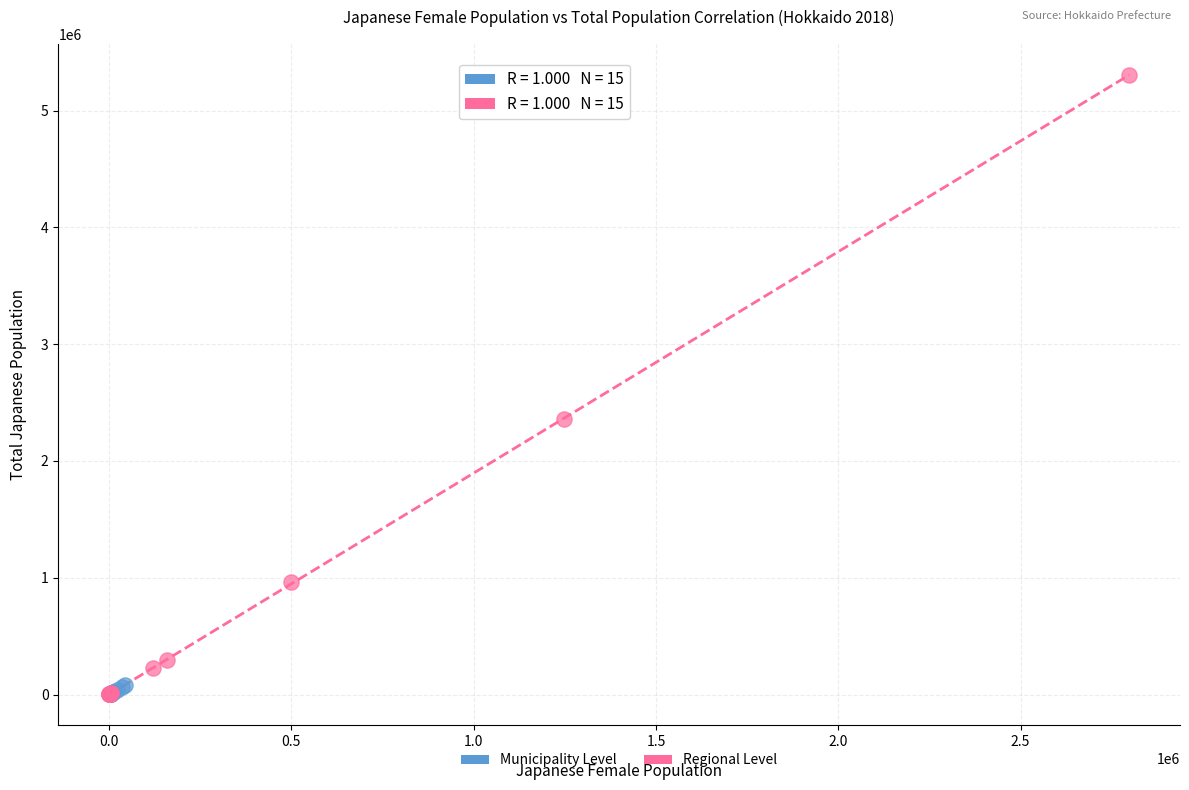

Which series has the widest spread of Y values?

Regional Level